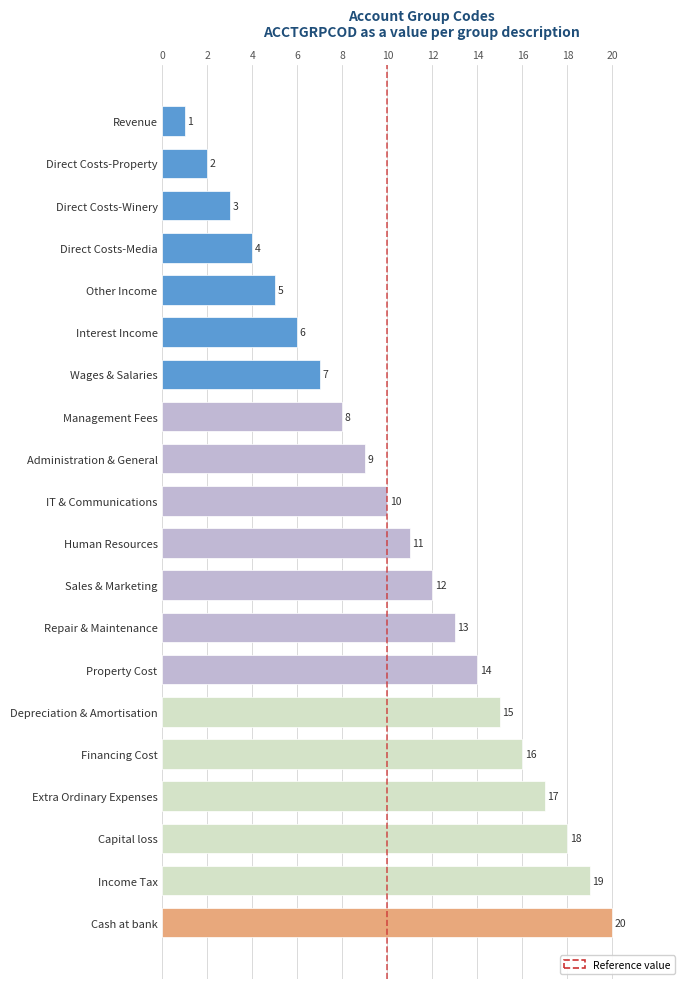

List the labels in order of value, smallest first.

Revenue, Direct Costs-Property, Direct Costs-Winery, Direct Costs-Media, Other Income, Interest Income, Wages & Salaries, Management Fees, Administration & General, IT & Communications, Human Resources, Sales & Marketing, Repair & Maintenance, Property Cost, Depreciation & Amortisation, Financing Cost, Extra Ordinary Expenses, Capital loss, Income Tax, Cash at bank